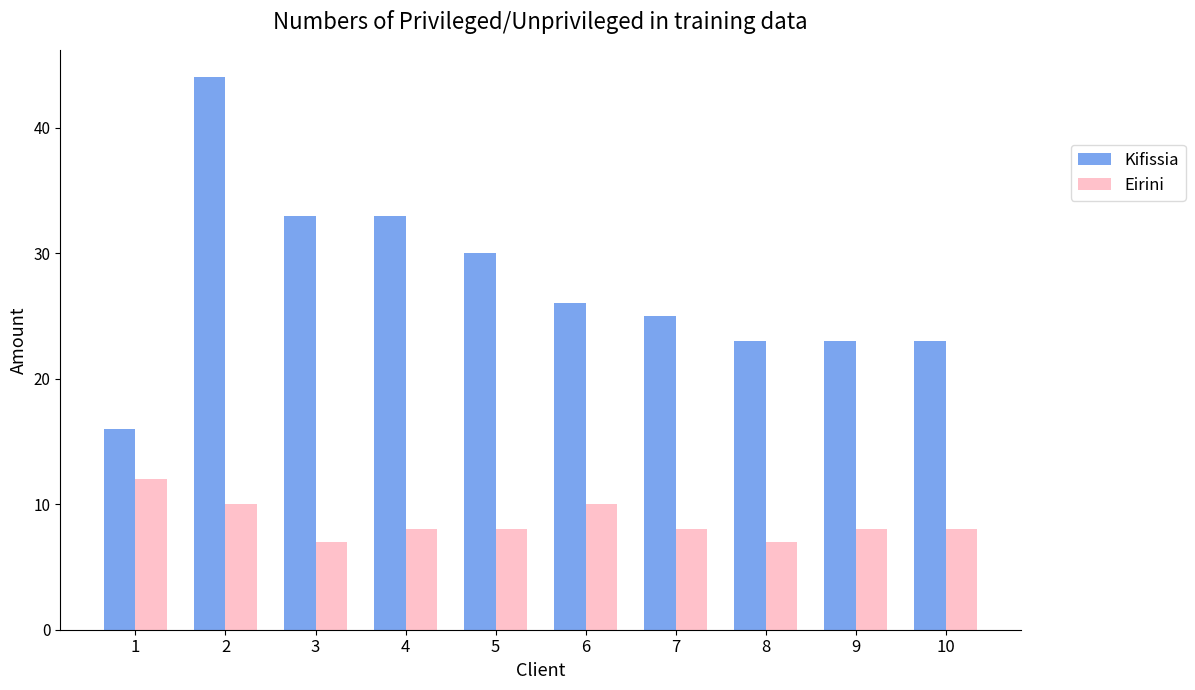

Which series has the widest spread of values?

Kifissia